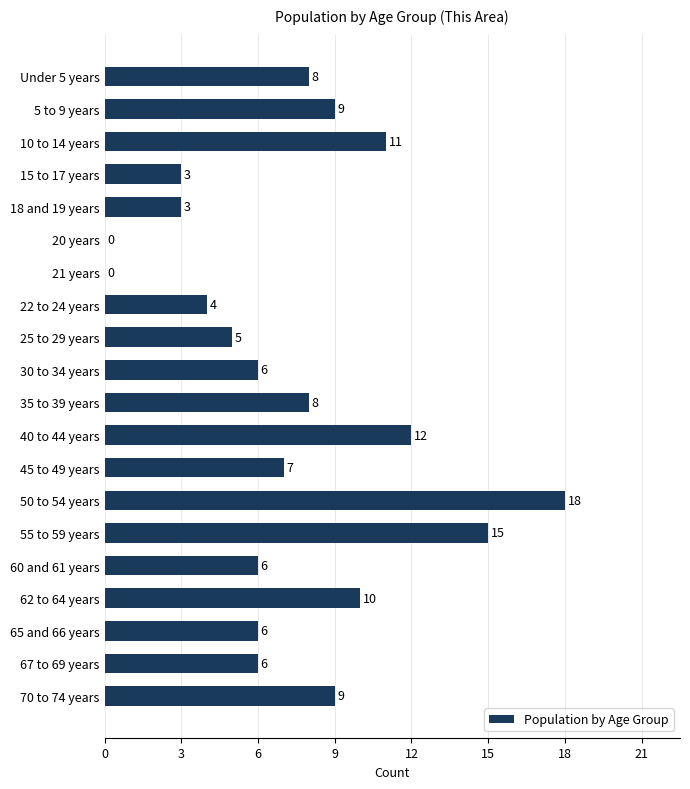

What is the maximum value shown in the chart?

18